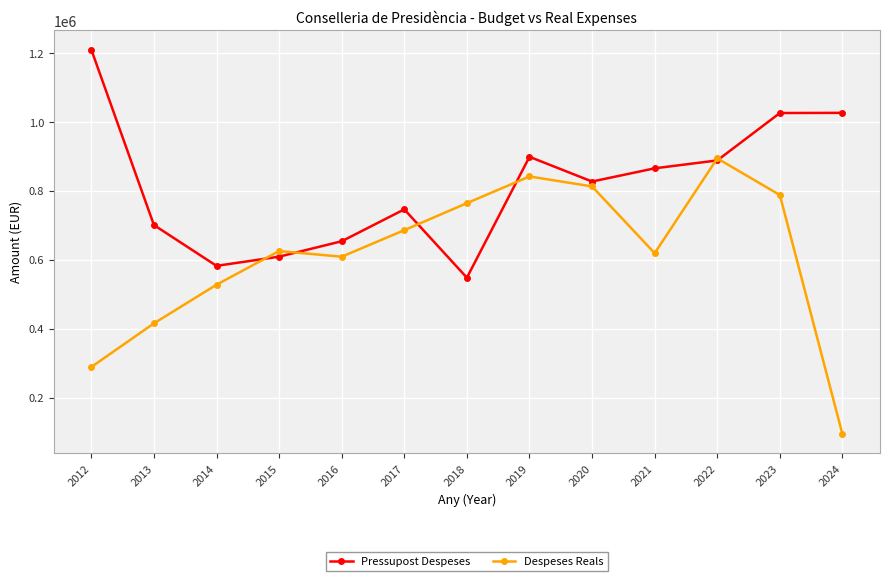

List the series in order of their peak value, highest first.

Pressupost Despeses, Despeses Reals